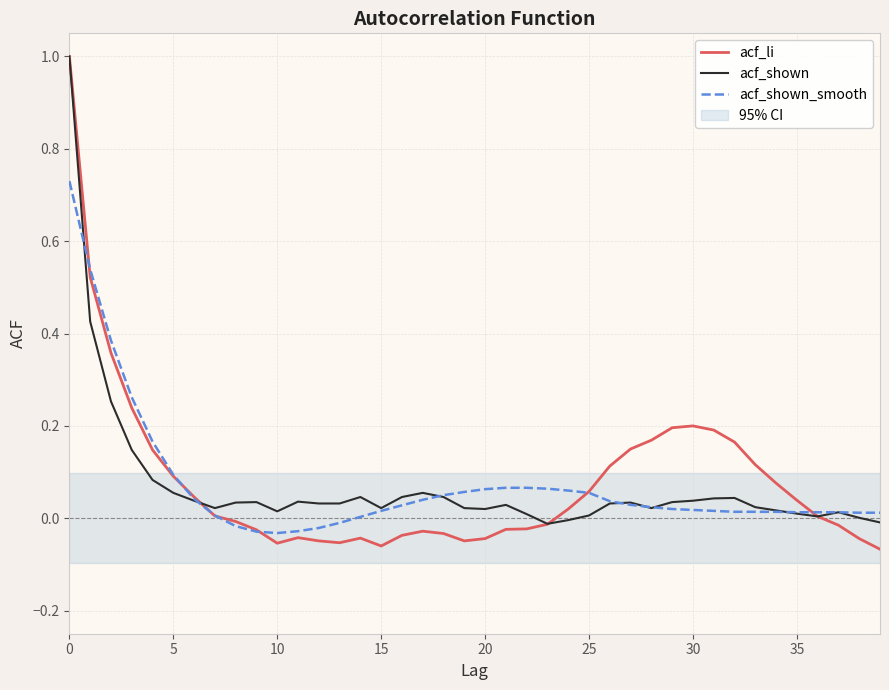

True or false: acf_shown has more than 1 interior local peaks.

True